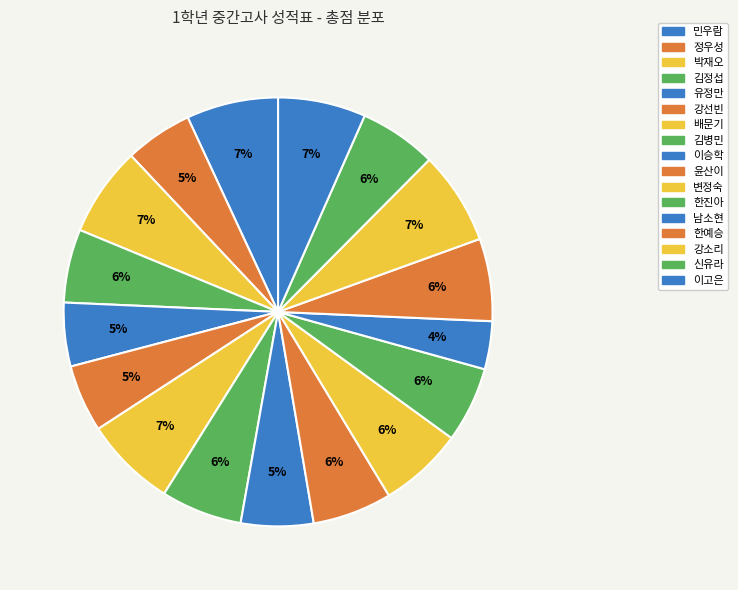

How much of the chart is everything except 이승학?

94.5%